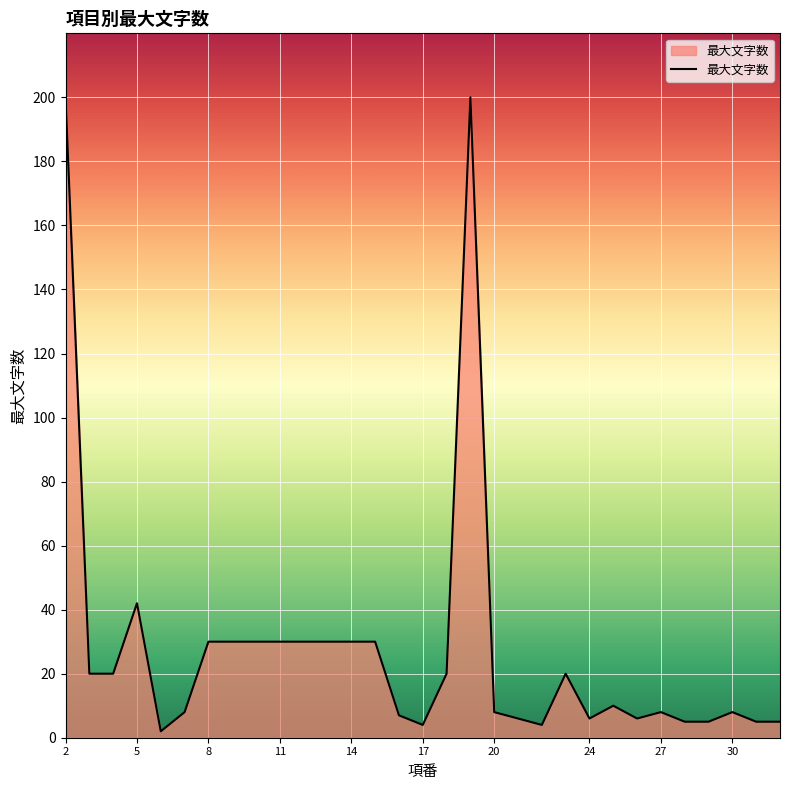

How many distinct data groups are displayed?

1